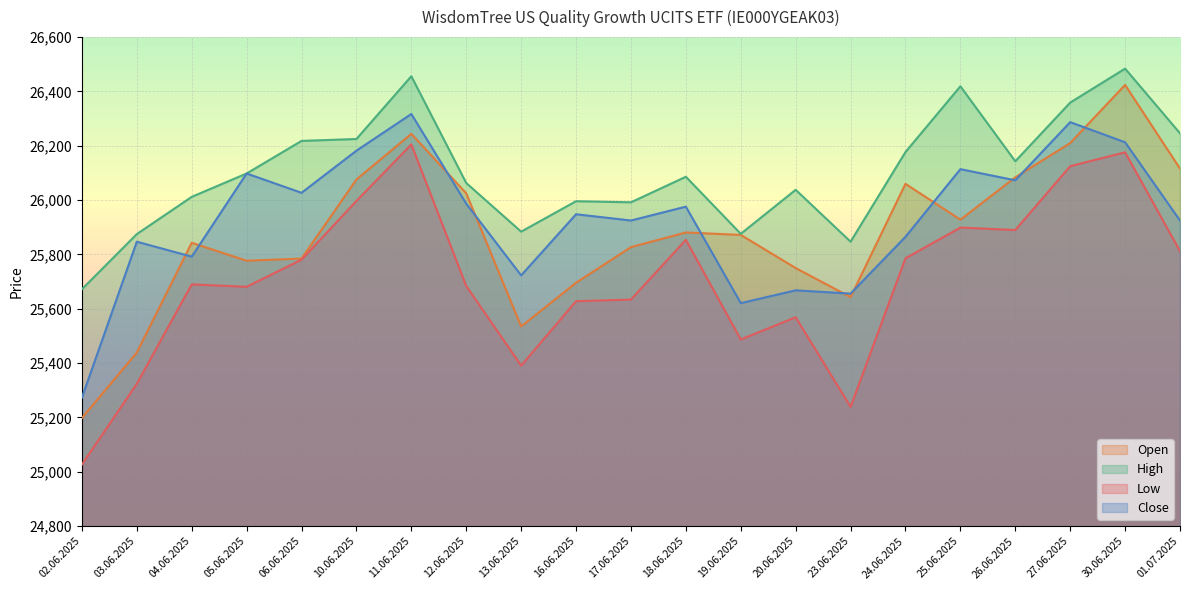

True or false: Low and High cross at least once.

False